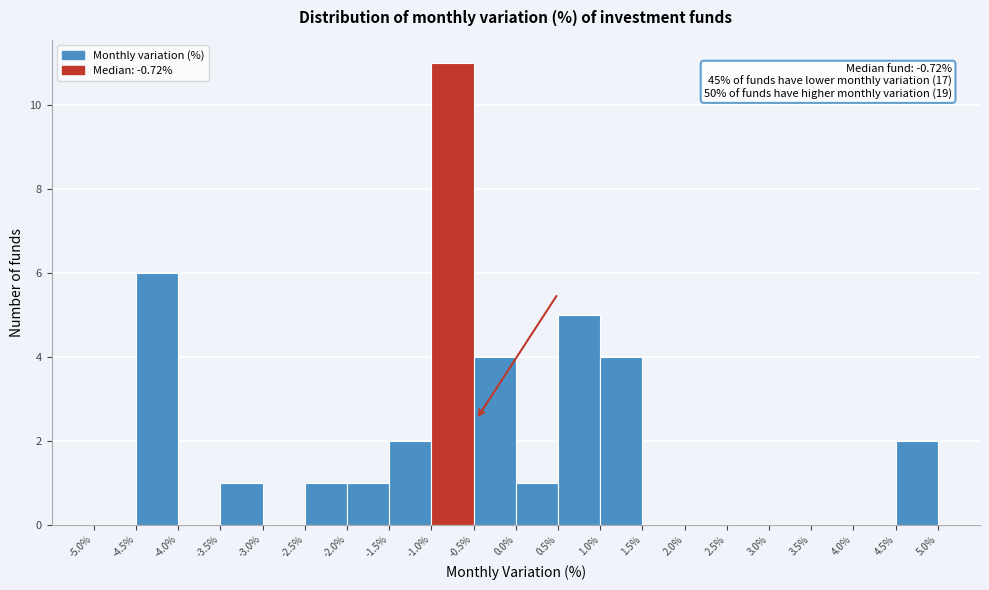

Over which range of the x-axis is the bar tallest?

-1.0% to -0.5%